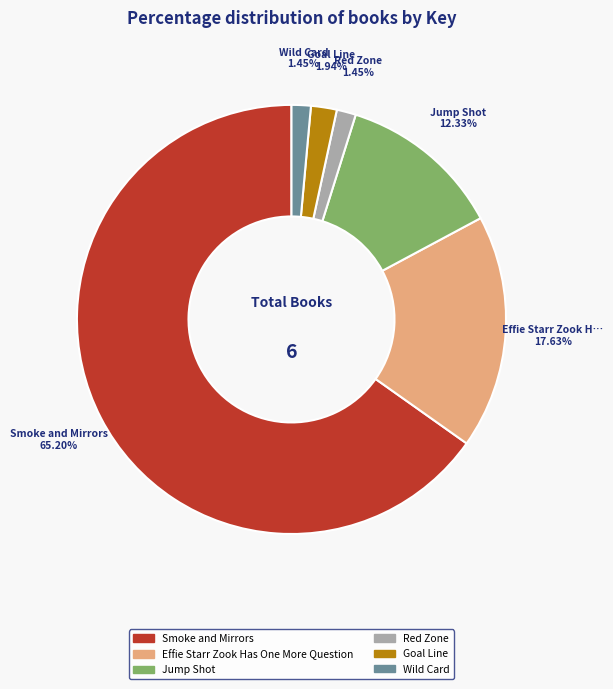

Is the sum of Wild Card and Smoke and Mirrors greater than half?

Yes